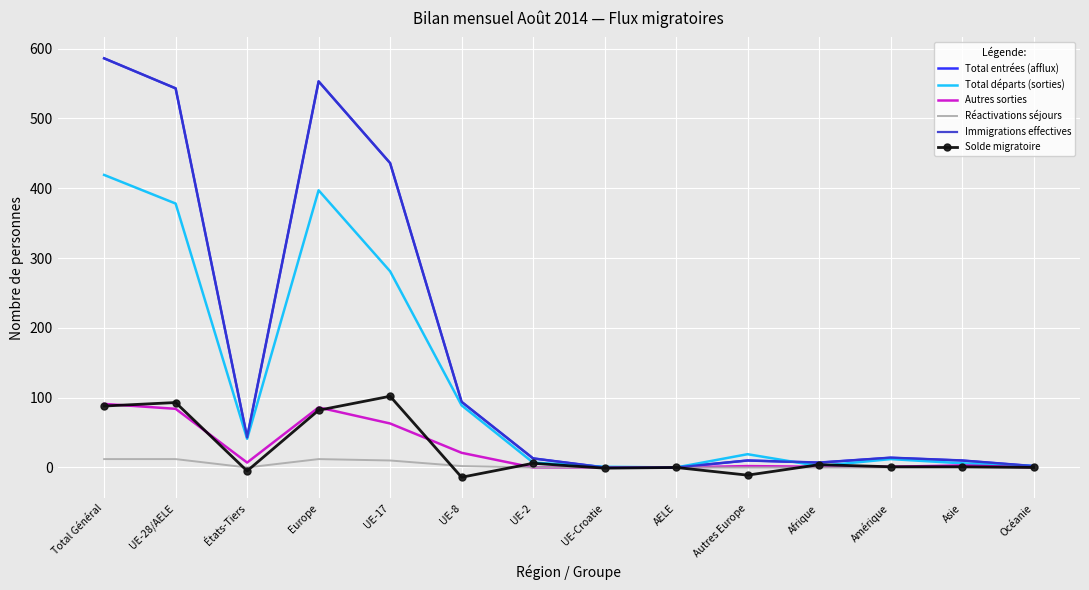

Which has a higher value, Océanie or AELE?

Océanie